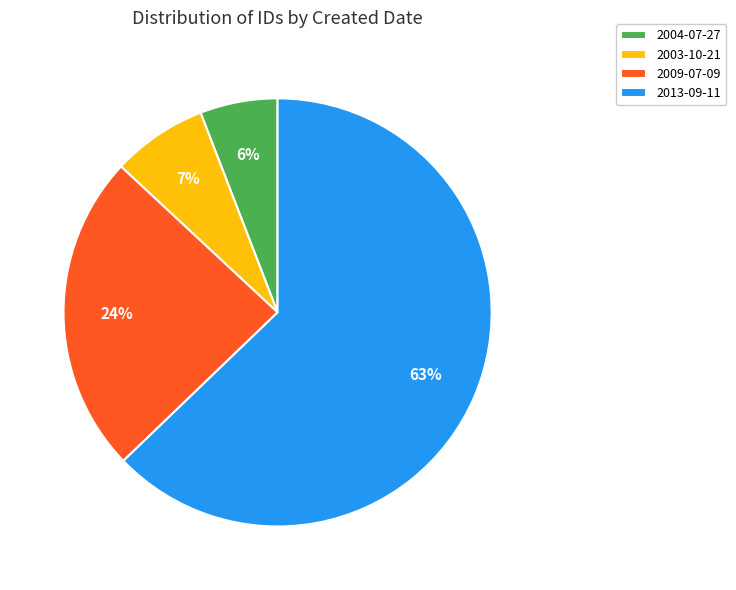

Rank the categories by value from lowest to highest.

2004-07-27, 2003-10-21, 2009-07-09, 2013-09-11